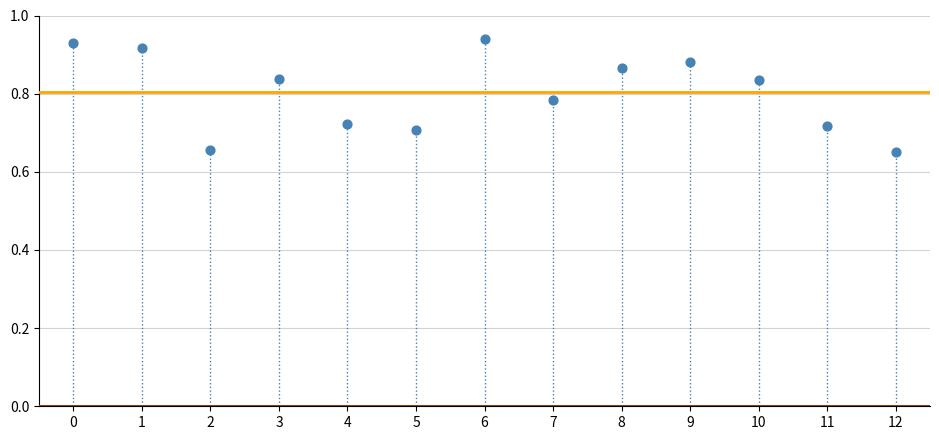

What is the range of Y values (max minus min)?

0.3